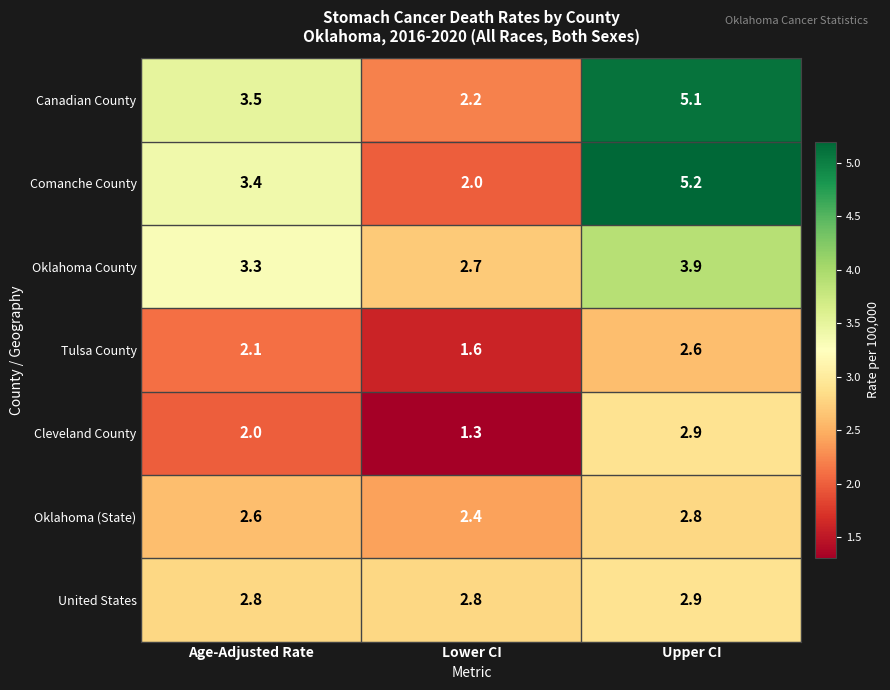

The United States series shows 2.8 at Age-Adjusted Rate. True or false?

True